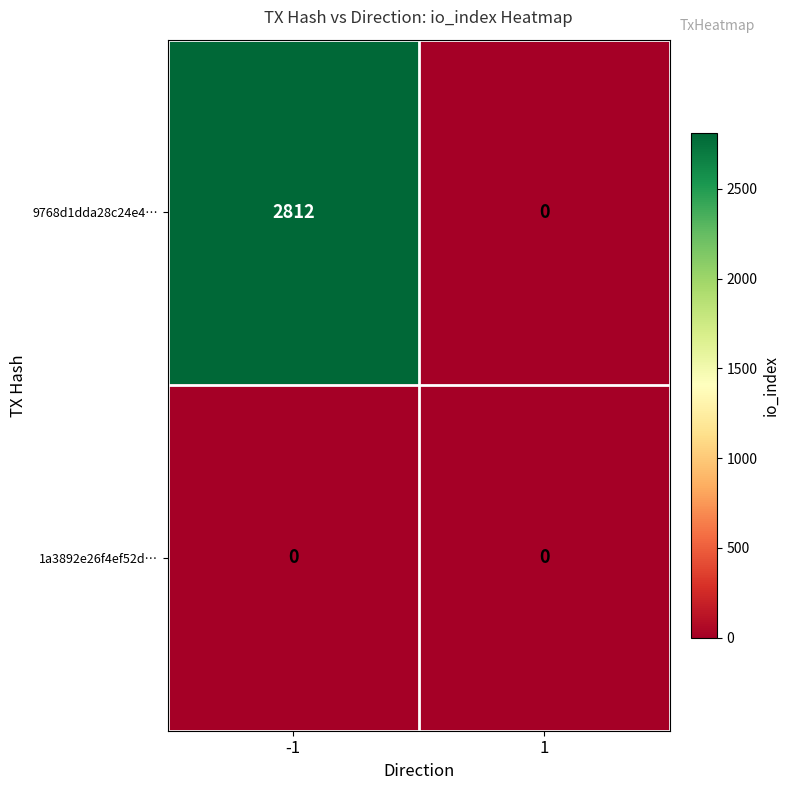

Reading left to right, list all the values displayed in this chart.

9768d1dda28c24e4…: 2812	0
1a3892e26f4ef52d…: 0	0